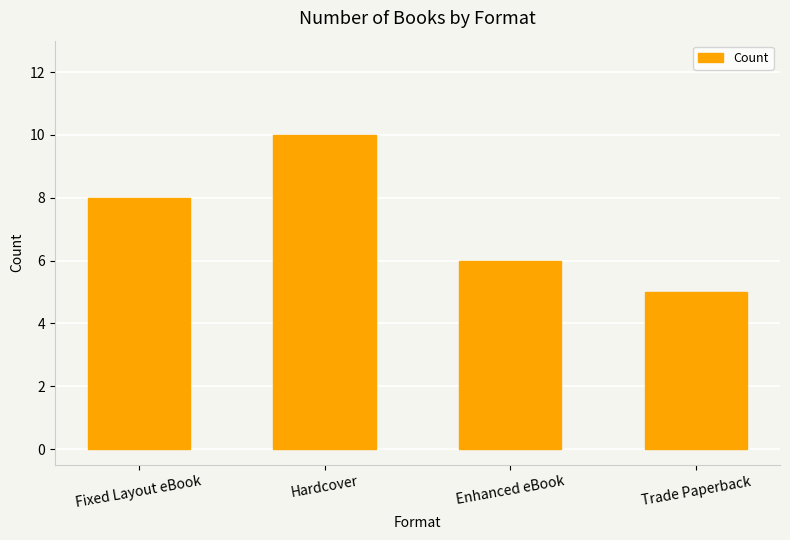

What is the difference between the values at Trade Paperback and Fixed Layout eBook?

3